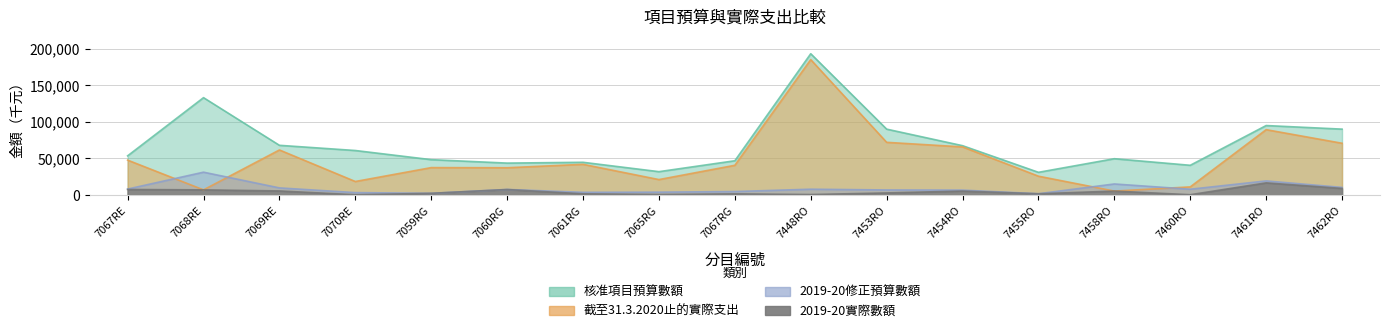

At which label does 2019-20實際數額 first exceed 2944?

7067RE